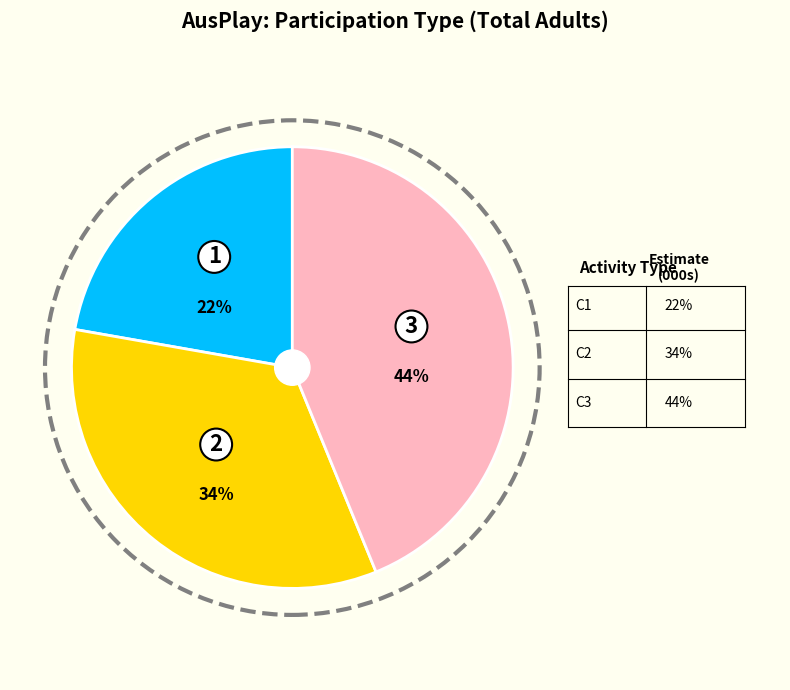

To the nearest percent, what is the average slice percentage?

33%